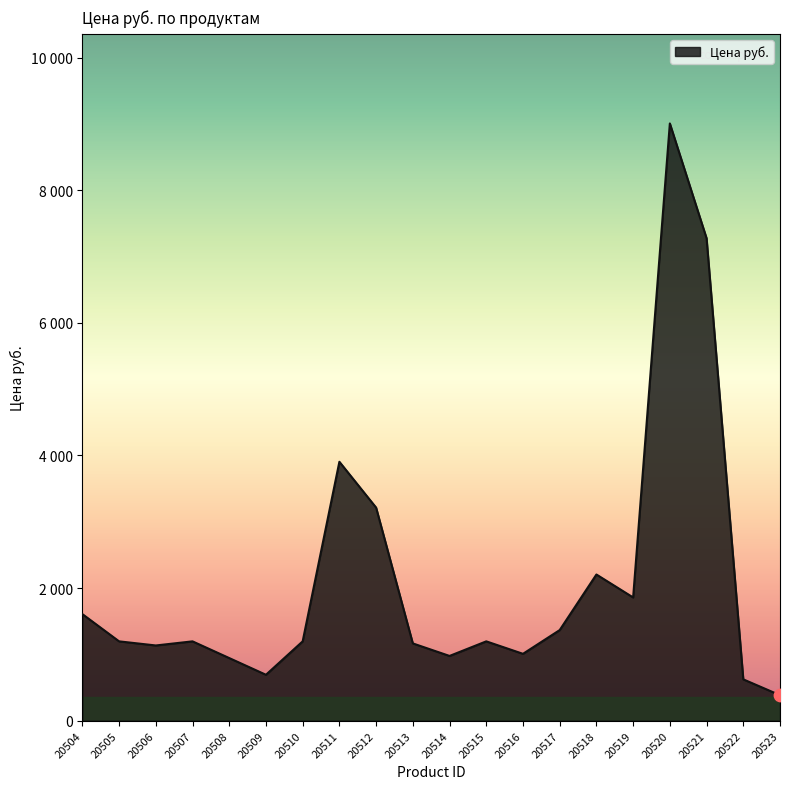

Between 20512 and 20508, which is larger?

20512